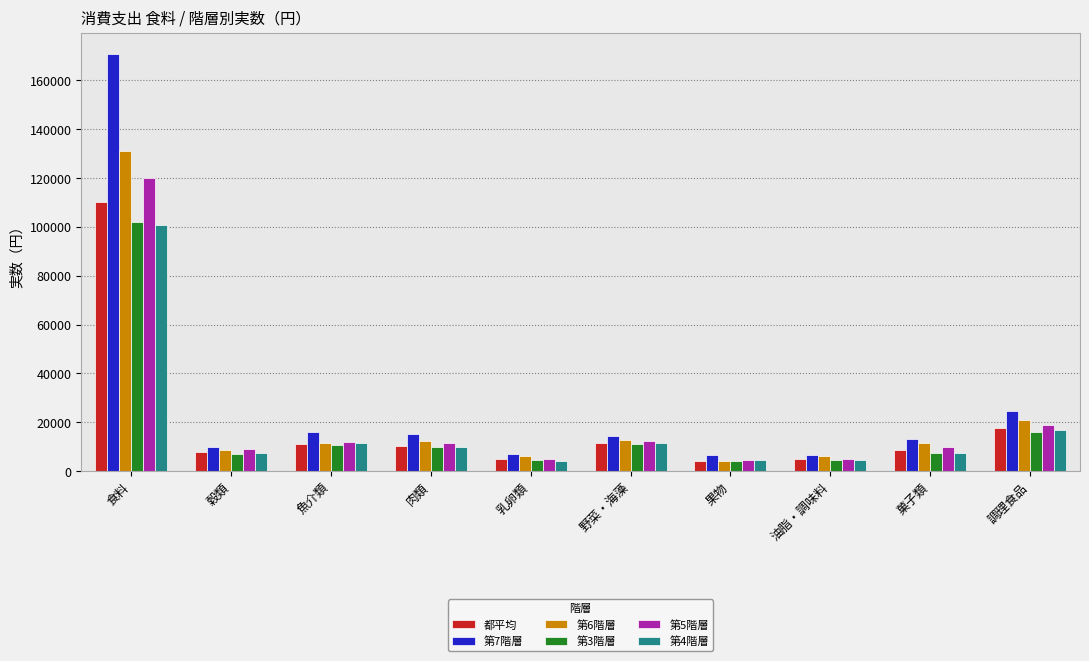

What is the difference between the second highest and second lowest values in the 第5階層 series?

13698